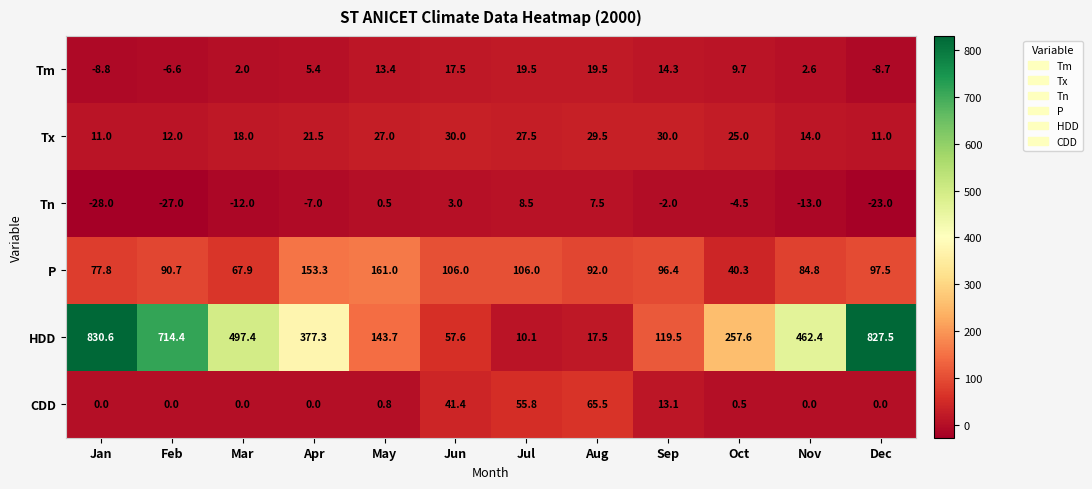

At how many categories does at least one series exceed 328?

6